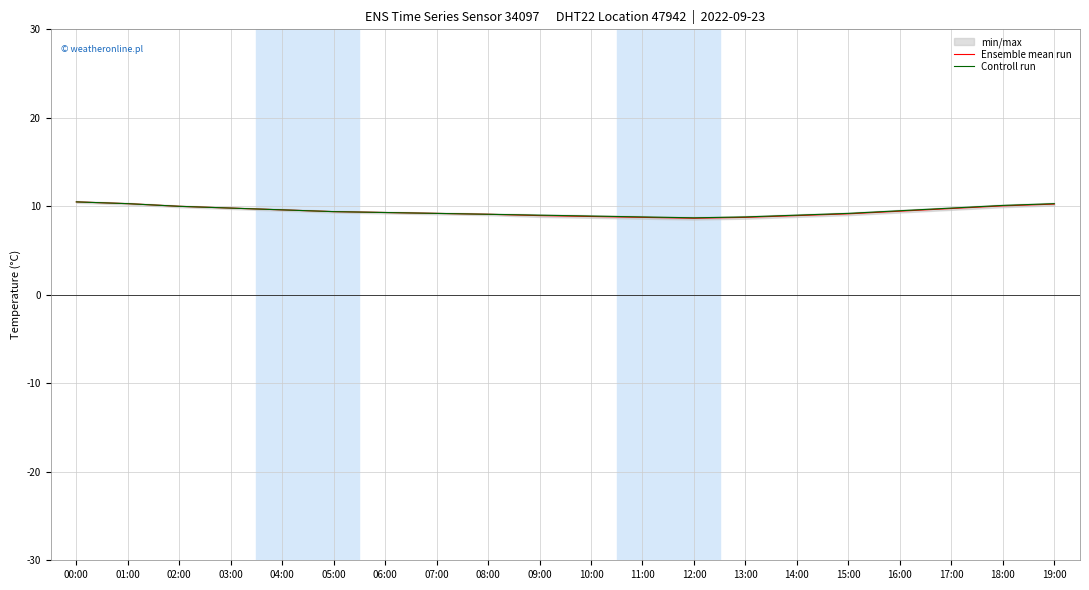

What is the average value of the Controll run series?

9.5